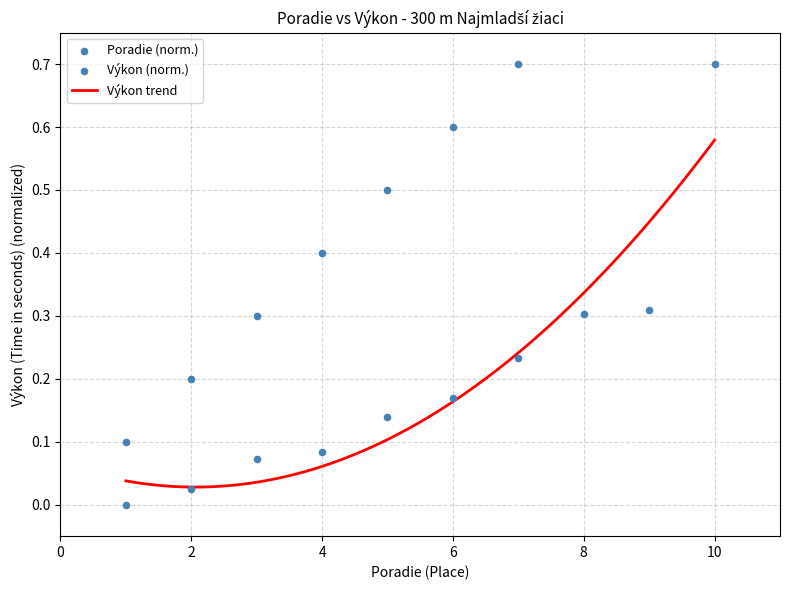

Which series reaches the minimum Y coordinate?

Výkon